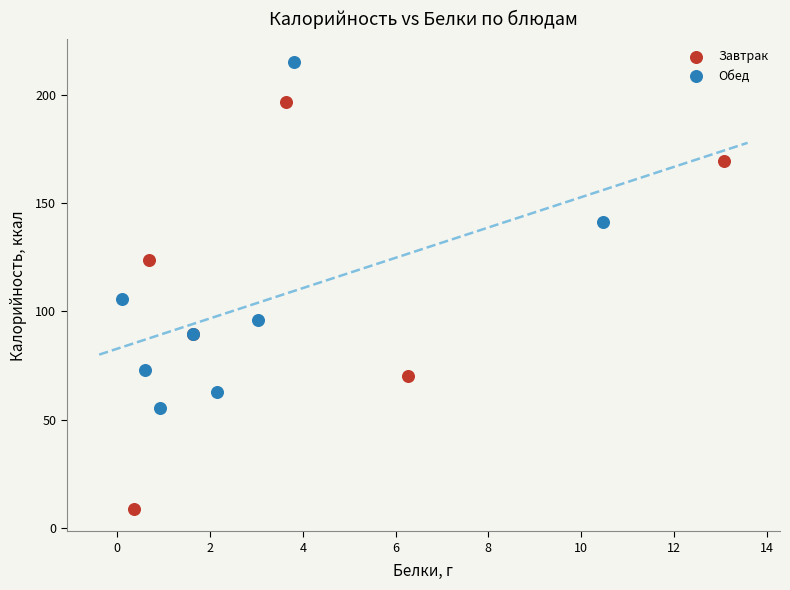

Which series has the widest spread of Y values?

Завтрак